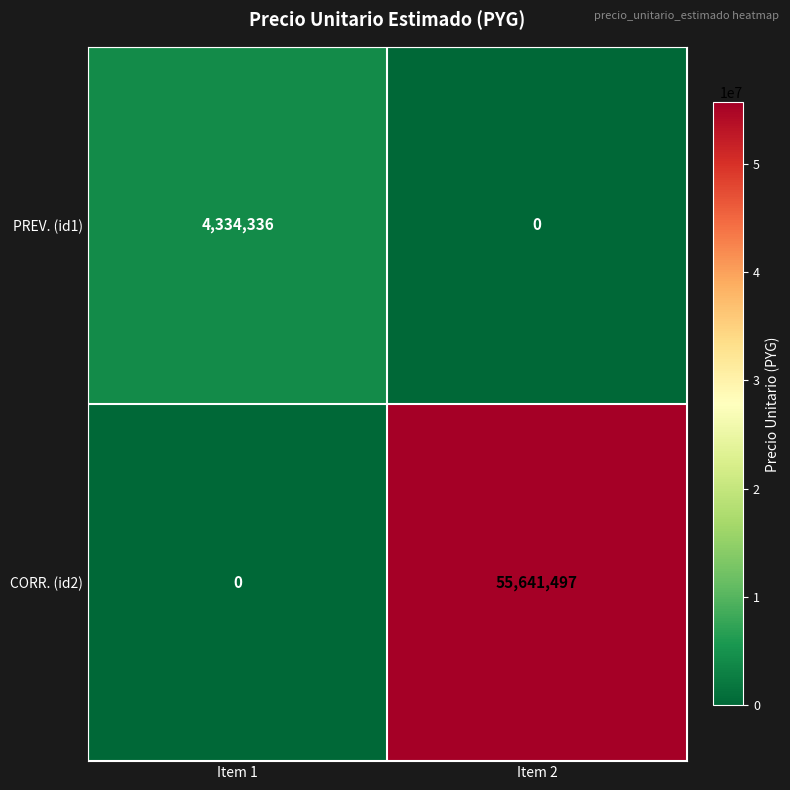

What is the total value across all series at Item 1?

4334336